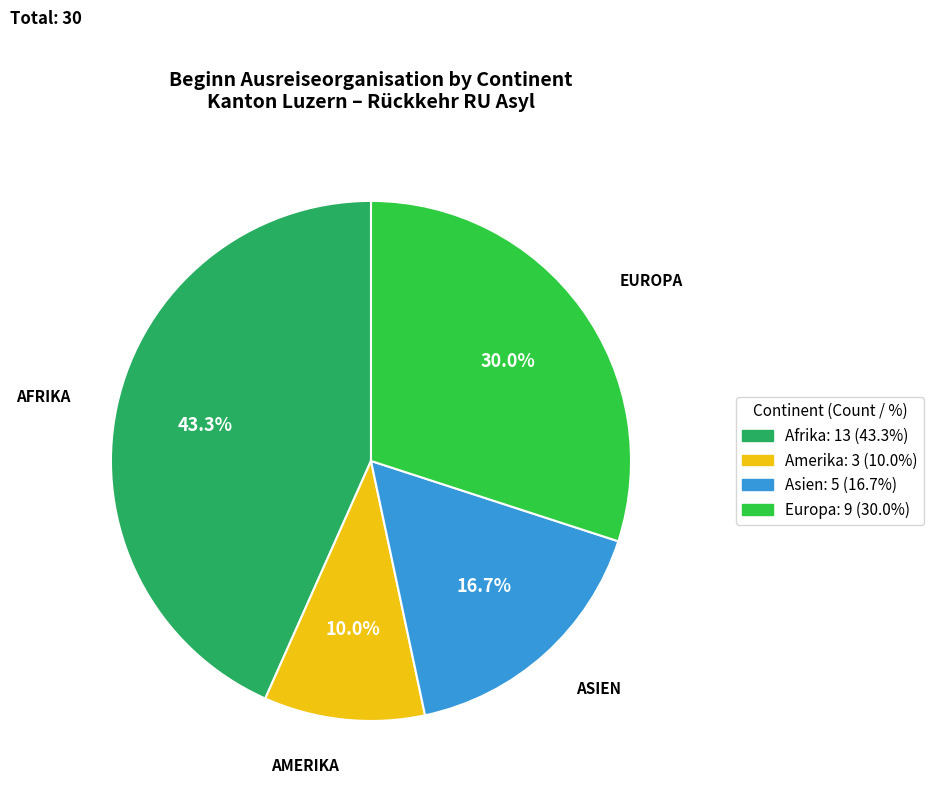

Is there any slice that represents more than half of the pie?

No